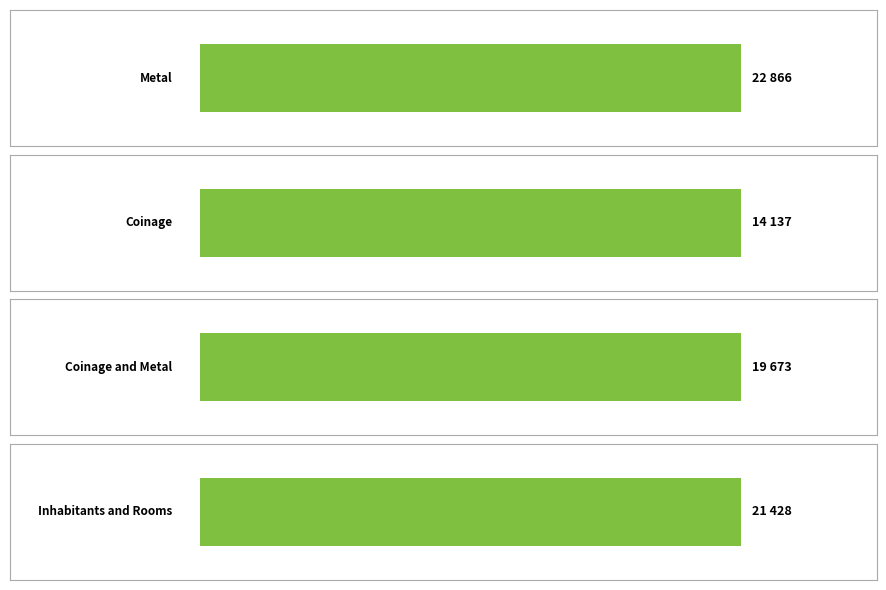

What is the maximum value for id?

22866